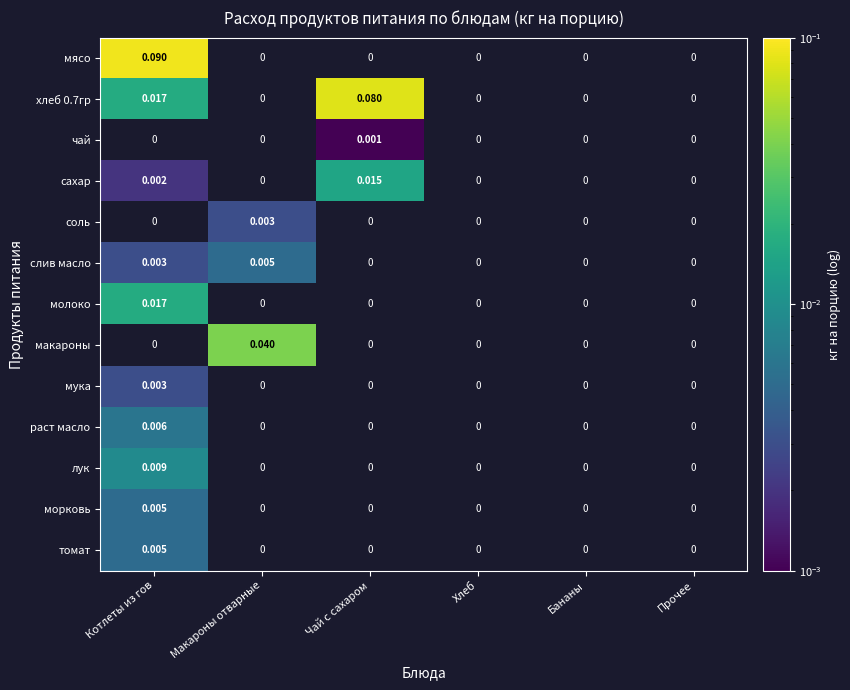

Is the value of хлеб 0.7гр at Макароны отварные greater than the value of лук at Макароны отварные?

No